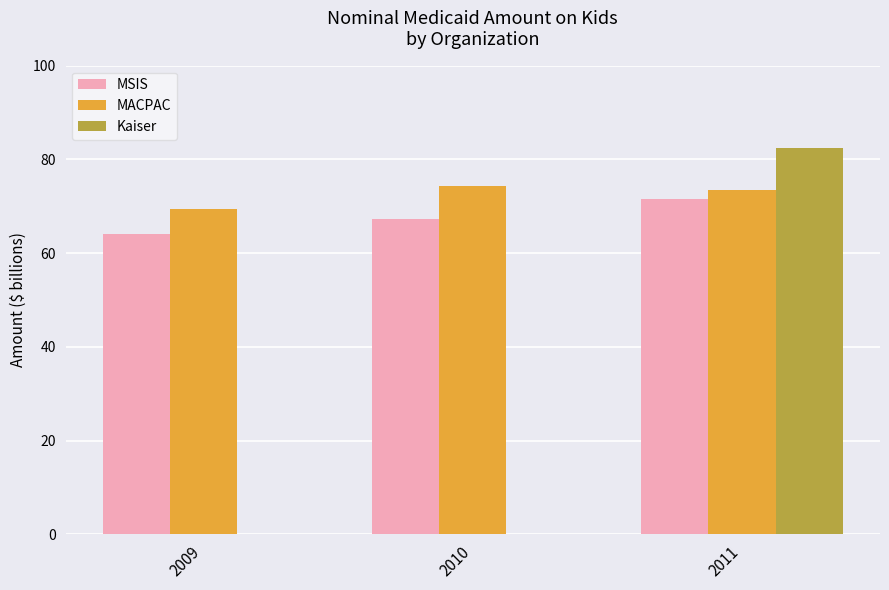

At which label does Kaiser reach its peak?

2011